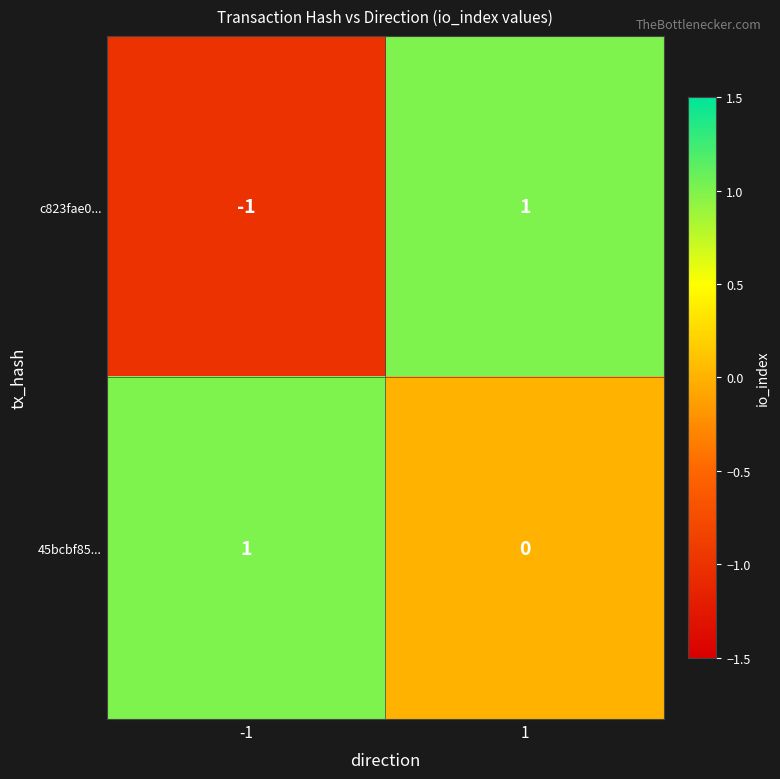

What is the smallest value displayed?

-1